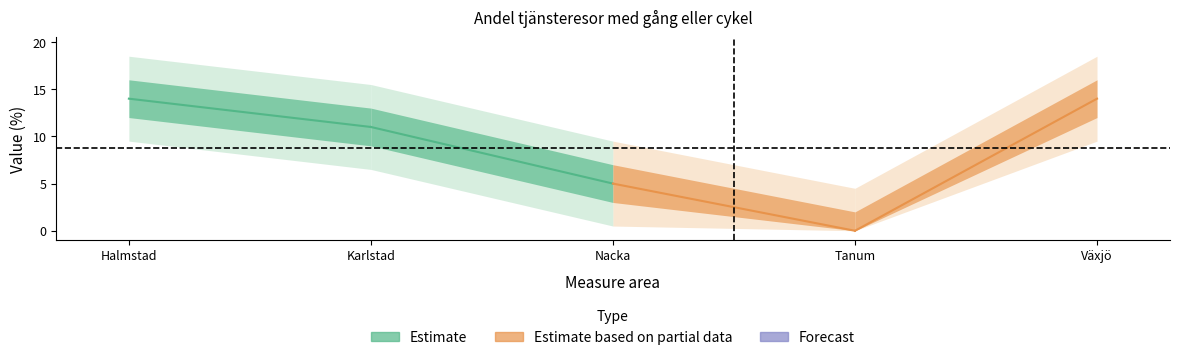

True or false: the data shows 18 at Karlstad.

False